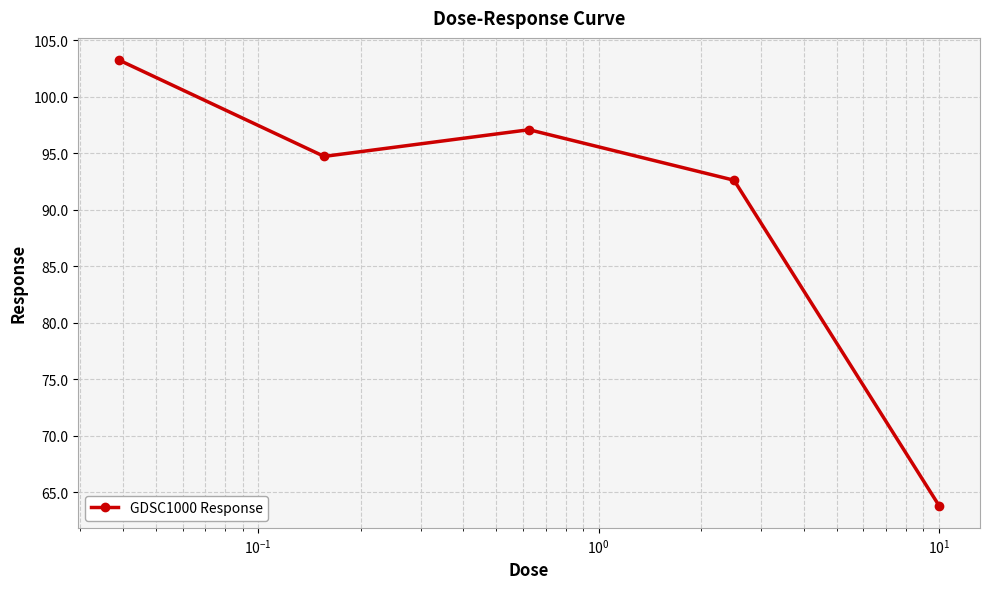

What is the difference between the maximum and minimum values?

39.4